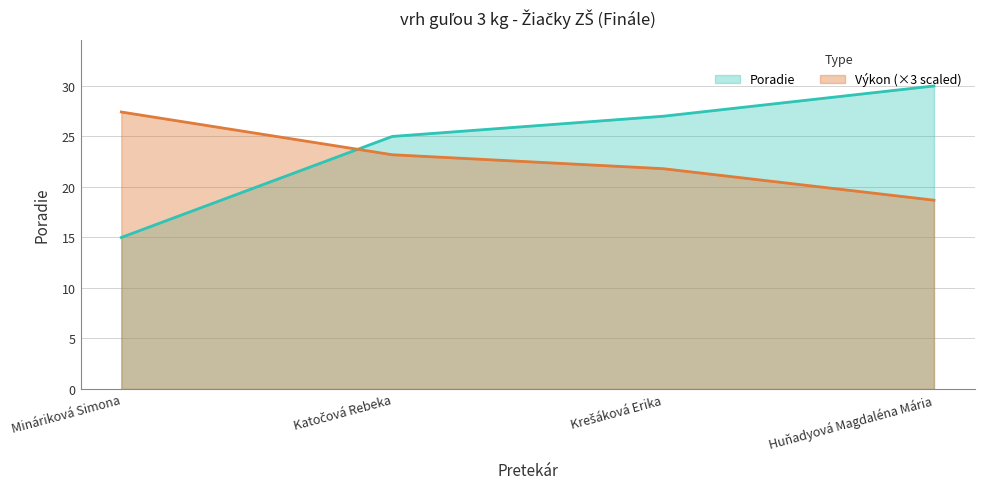

What is the average value of the Poradie series?

24.2